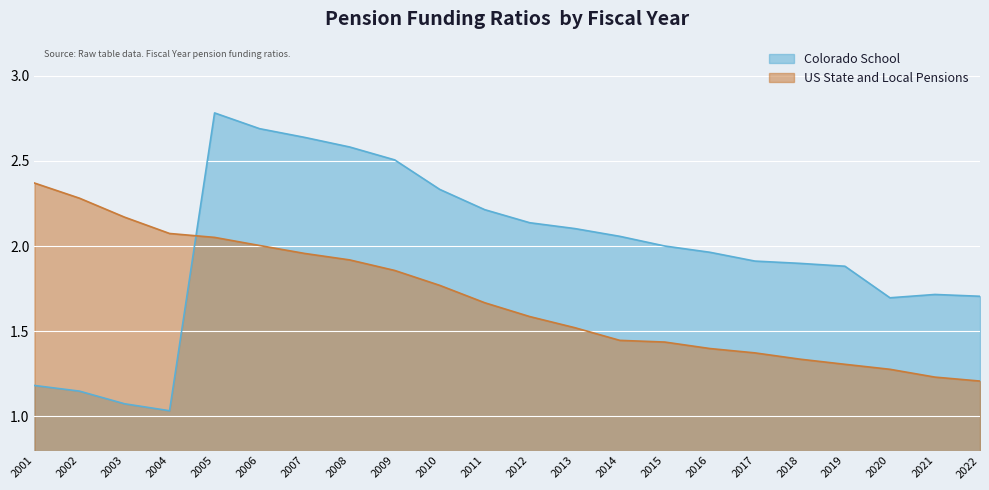

What is the value of the Colorado School point at the 5th from the left?

2.8